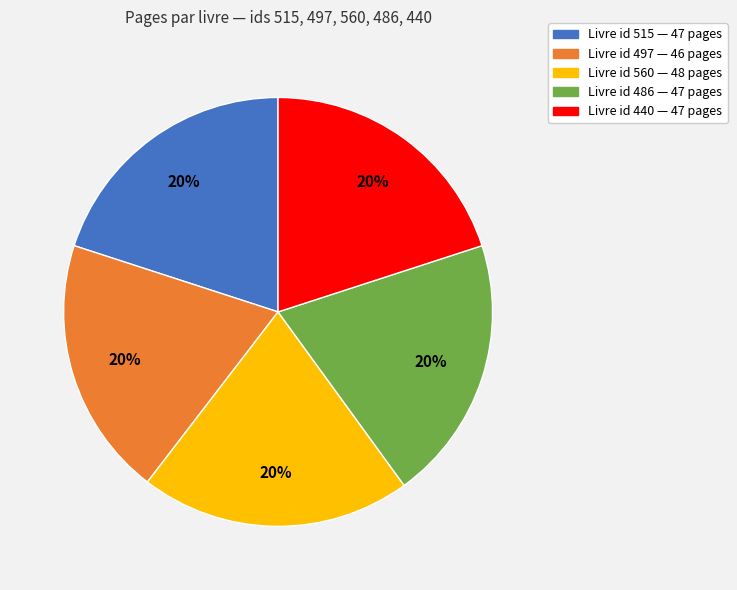

To the nearest percent, what is the average slice percentage?

20%